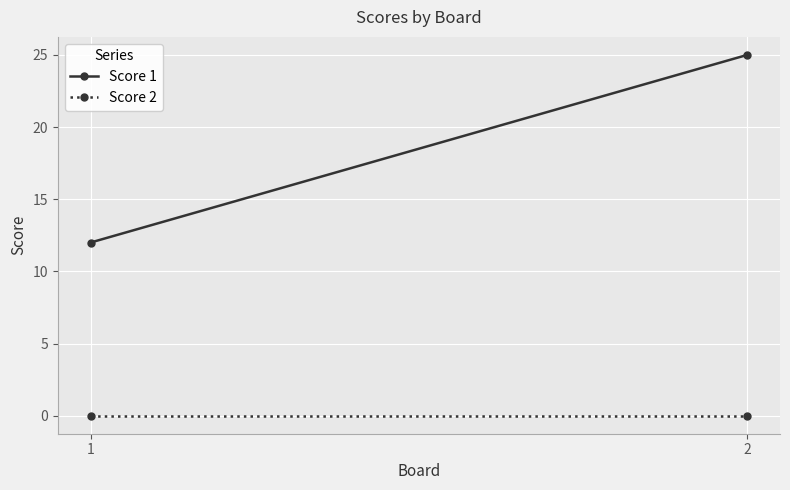

Reading right to left, list all the values displayed in this chart.

Score 1: 25	12
Score 2: 0	0